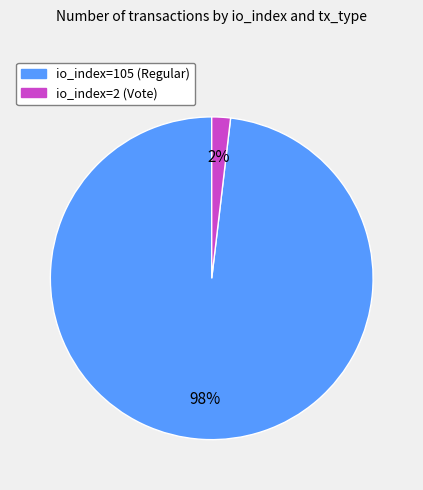

Combined, do io_index=105 (Regular) and io_index=2 (Vote) account for over 50%?

Yes